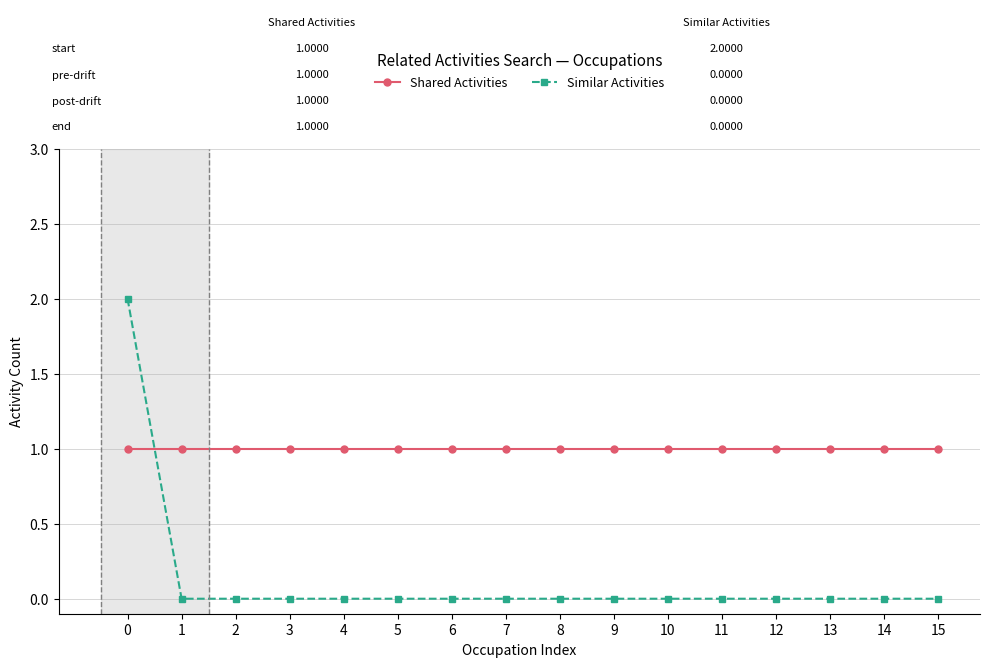

The value of Shared Activities at 11 is 1. True or false?

True